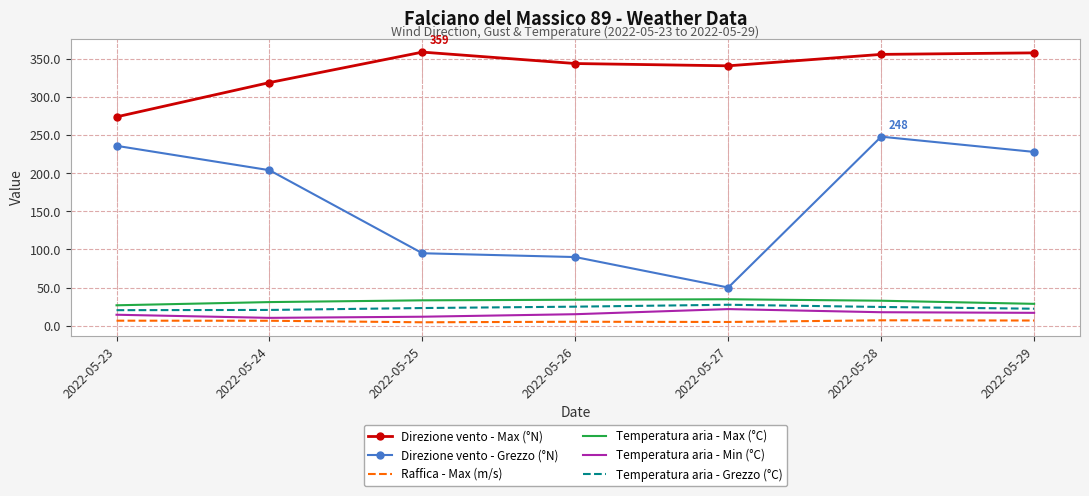

The value of Direzione vento - Max (°N) at 2022-05-25 is 194.2. True or false?

False